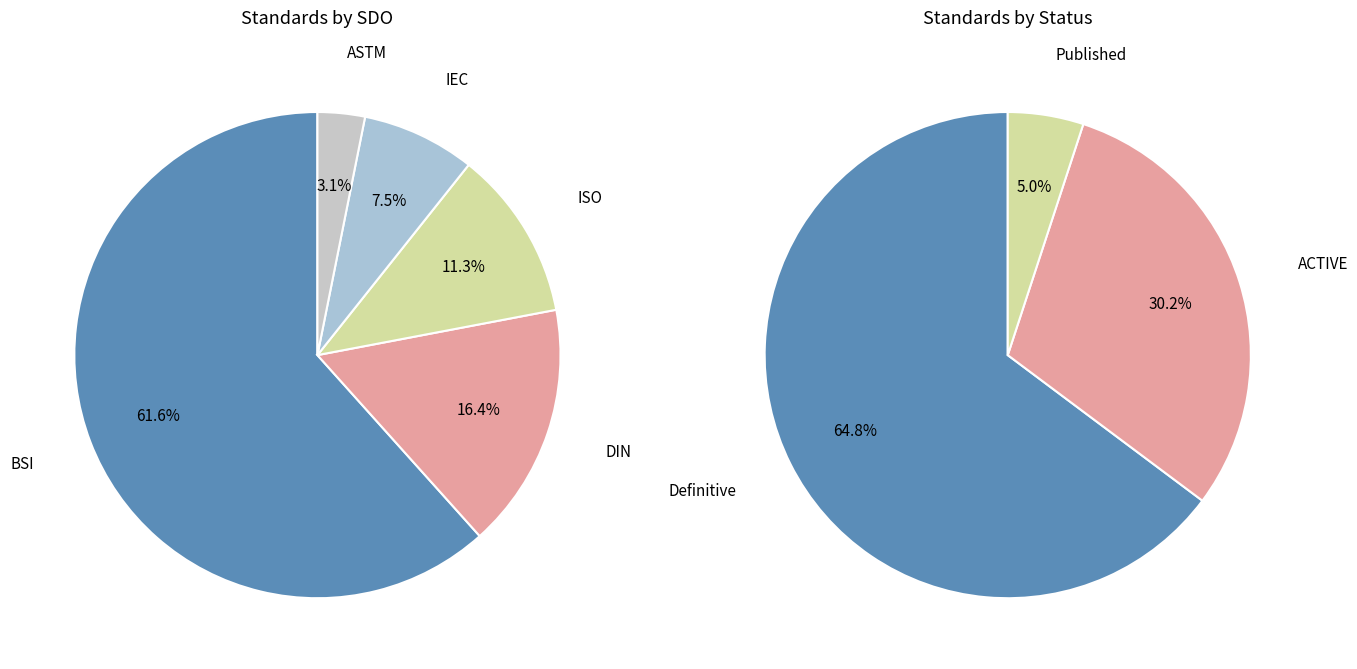

How many slices are in this pie chart?

5